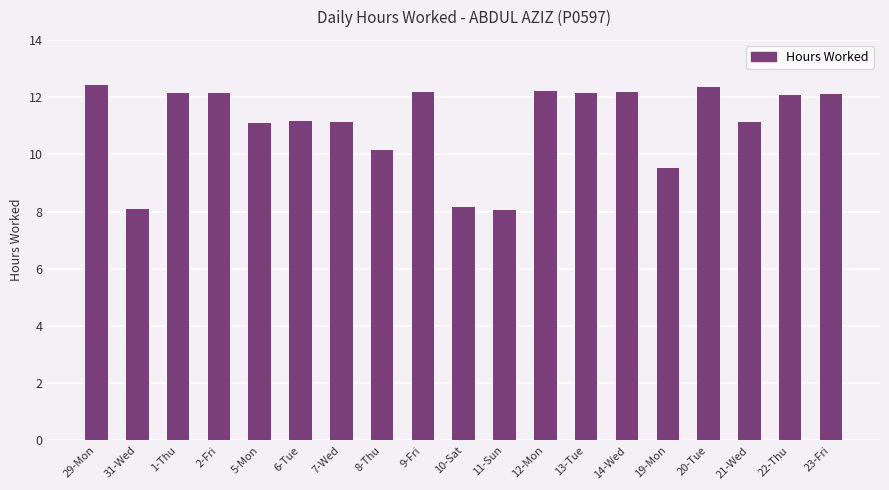

What is the smallest value displayed?

8.1